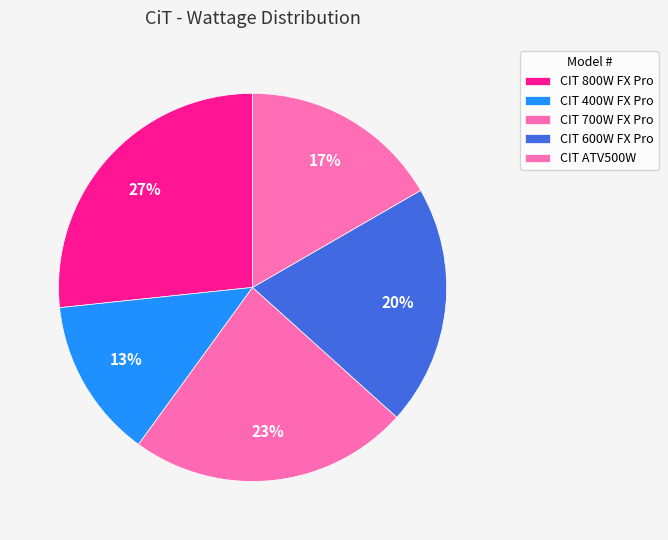

True or false: CIT 700W FX Pro accounts for 32% of the total.

False